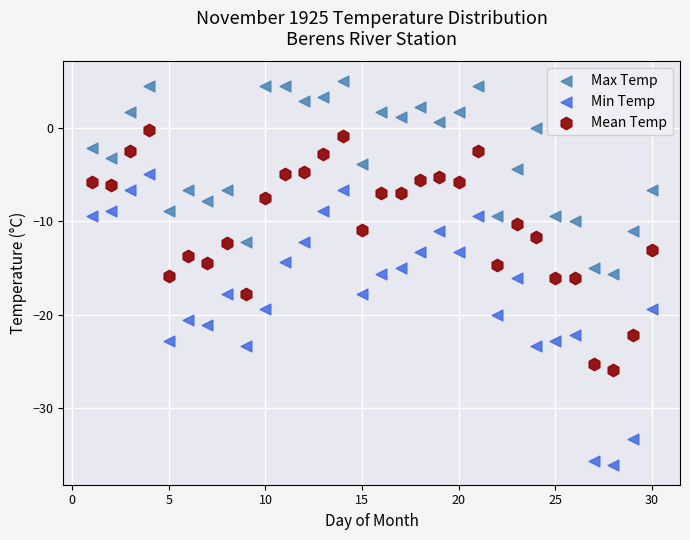

Across all data points, what is the range of X values (max minus min)?

29.0